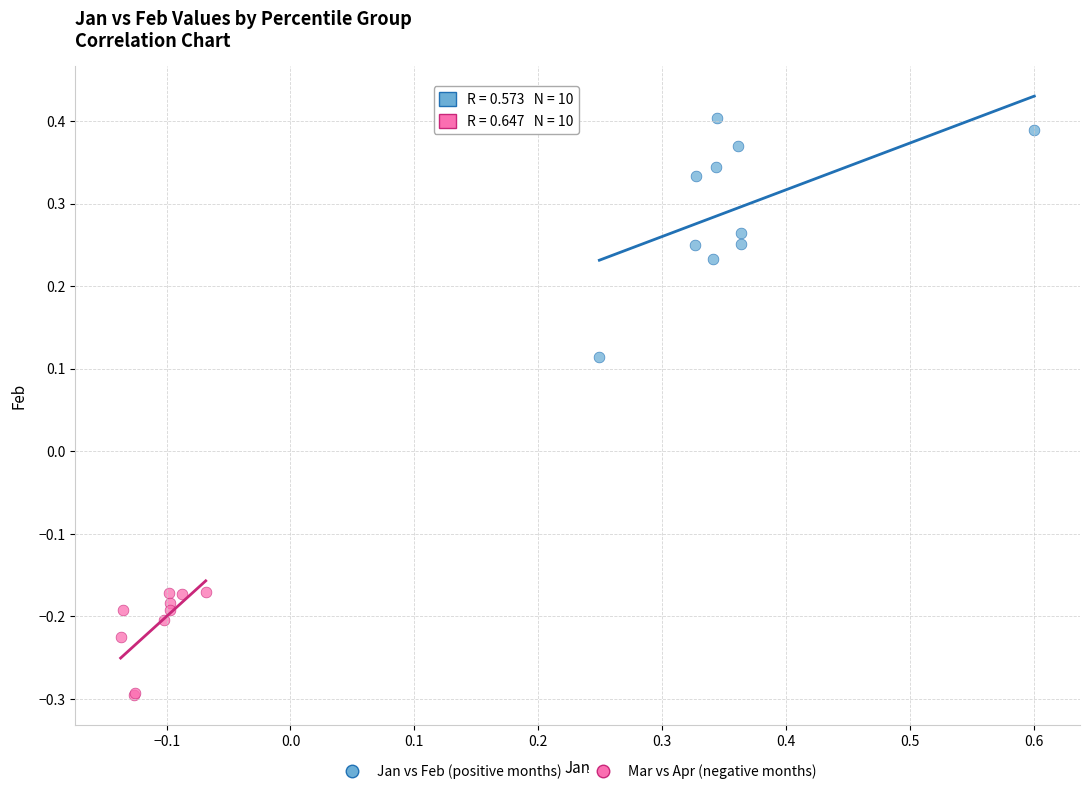

Which series reaches the minimum Y coordinate?

Mar vs Apr (negative months)